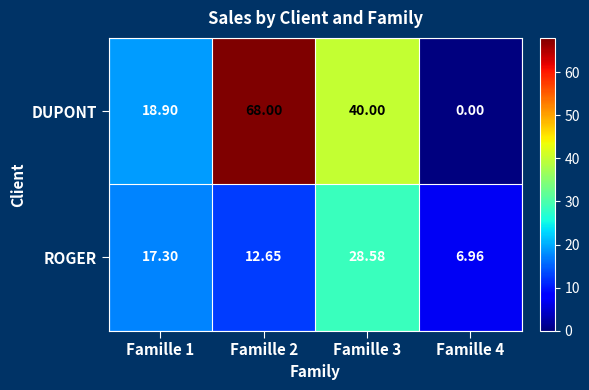

List the series in order of their peak value, highest first.

DUPONT, ROGER